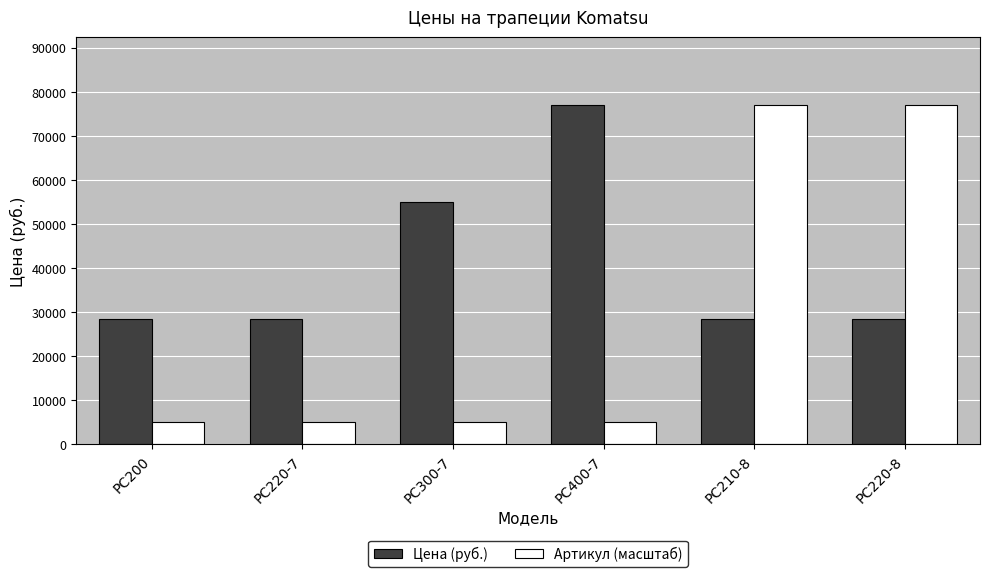

What are all the series names shown in the legend?

Цена (руб.), Артикул (масштаб)